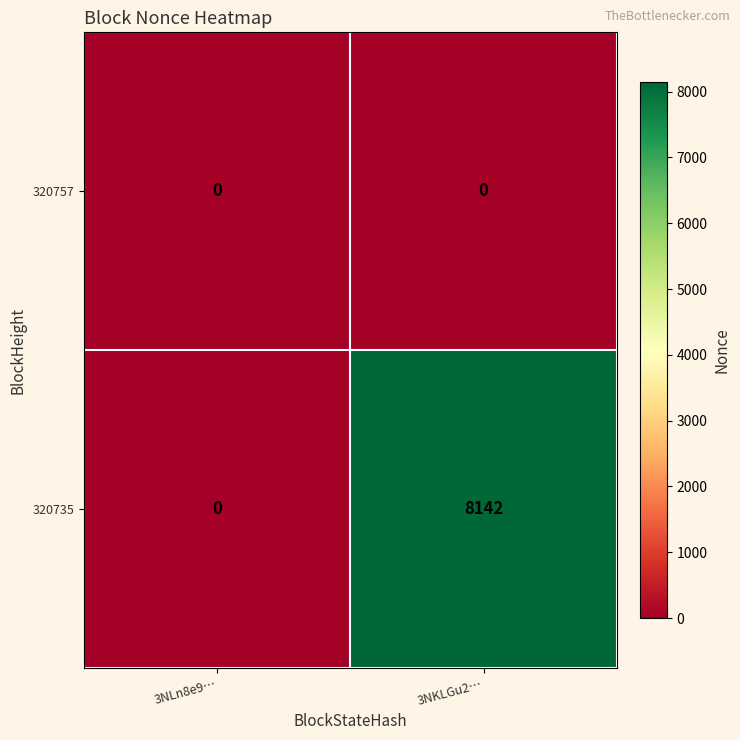

At which category is the sum across all series the highest?

3NKLGu2…